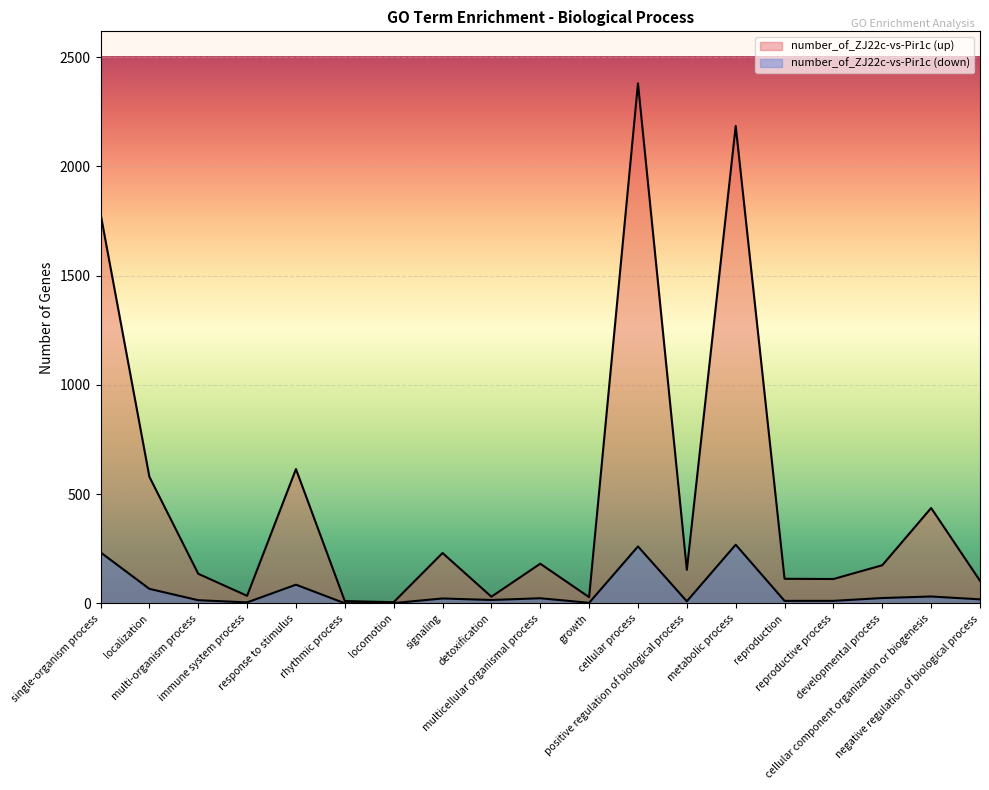

How many categories are shown in the chart?

19